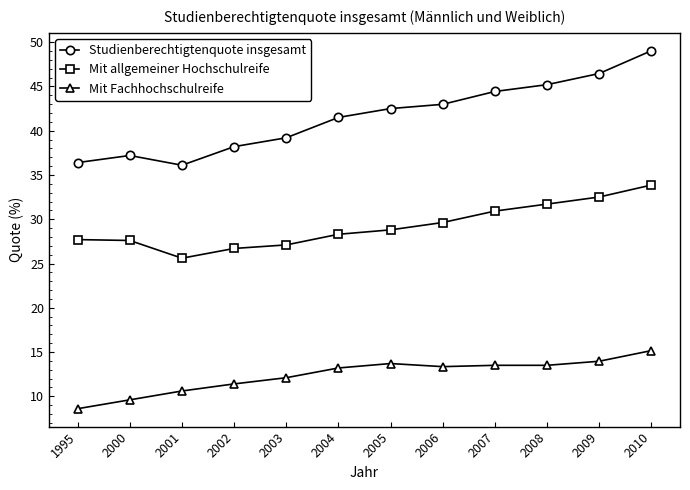

What is the average value of the Studienberechtigtenquote insgesamt series?

41.6